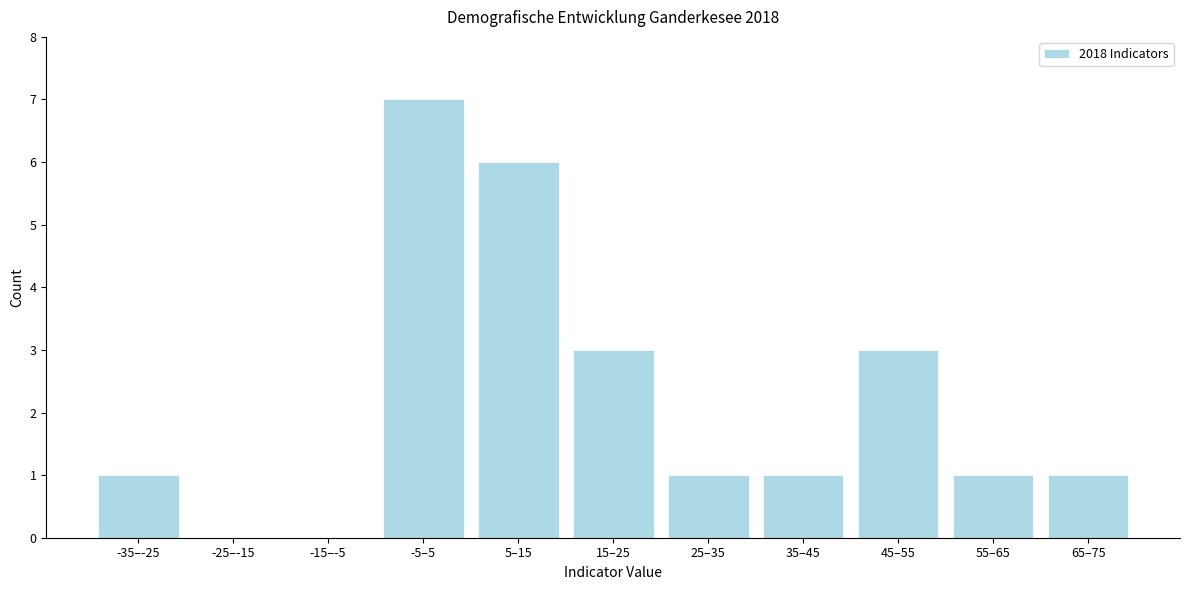

Reading left to right, list all the values displayed in this chart.

-35–-25=1	-25–-15=0	-15–-5=0	-5–5=7	5–15=6	15–25=3	25–35=1	35–45=1	45–55=3	55–65=1	65–75=1